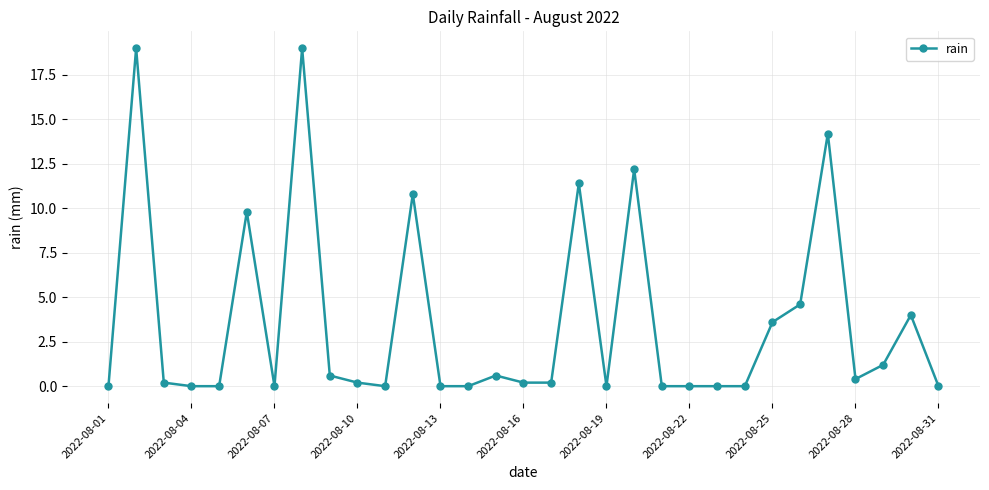

What is the sum of all values?

112.2